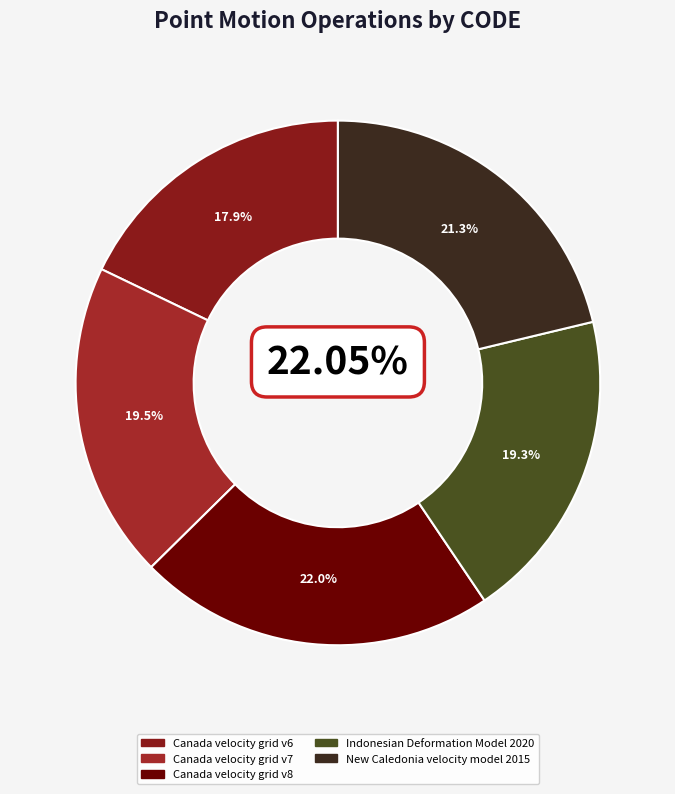

To the nearest percent, what is the average slice percentage?

20%